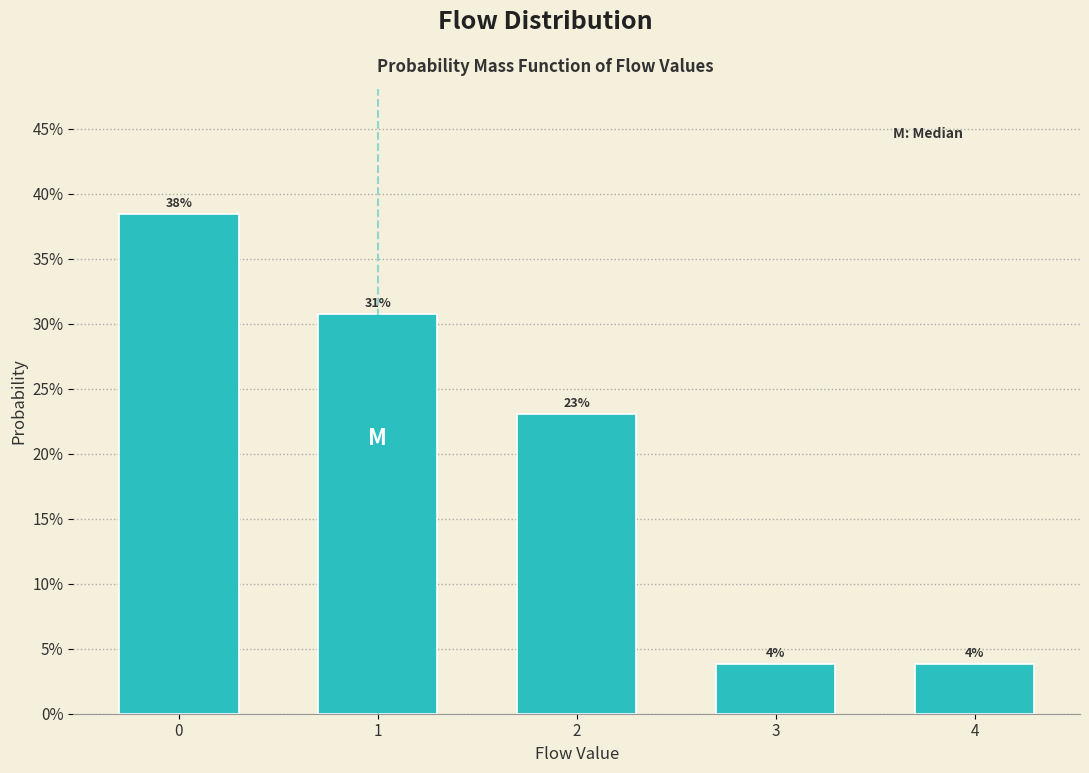

How many bars are there in total?

5